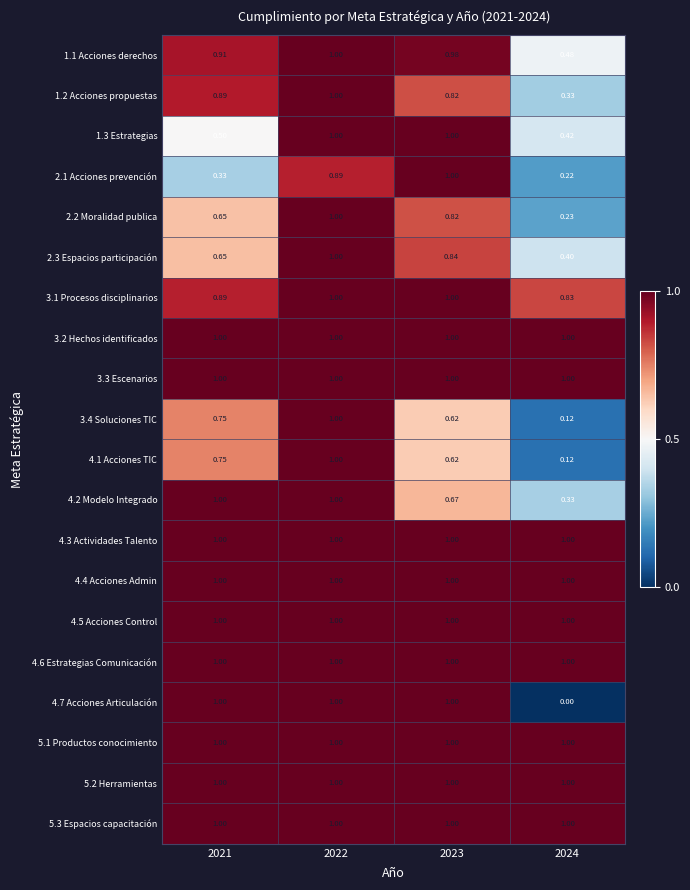

Is the value of 2.3 Espacios participación at 2022 greater than the value of 2.2 Moralidad publica at 2021?

Yes